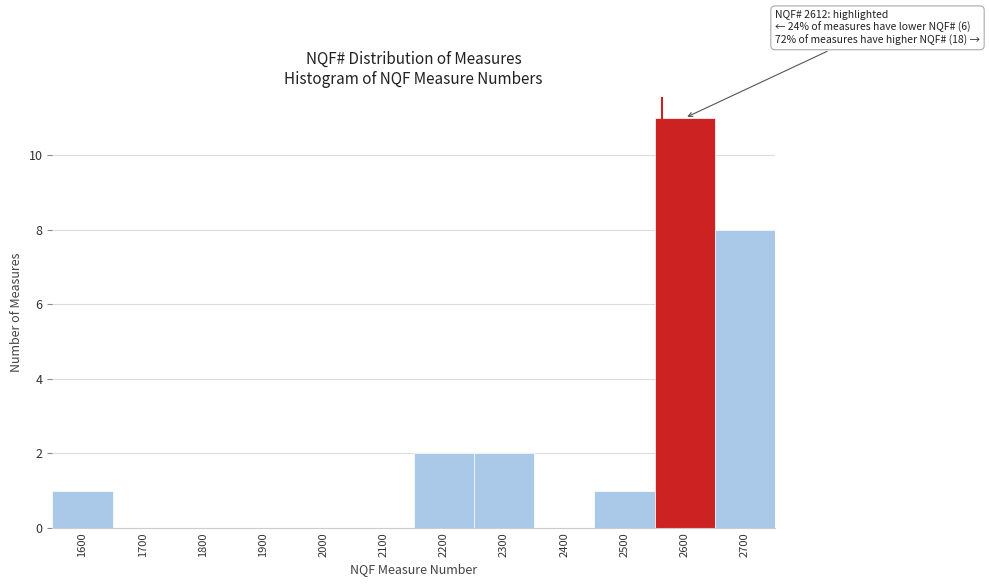

Reading left to right, transcribe all the data shown in this chart.

1600=1	1700=0	1800=0	1900=0	2000=0	2100=0	2200=2	2300=2	2400=0	2500=1	2600=11	2700=8